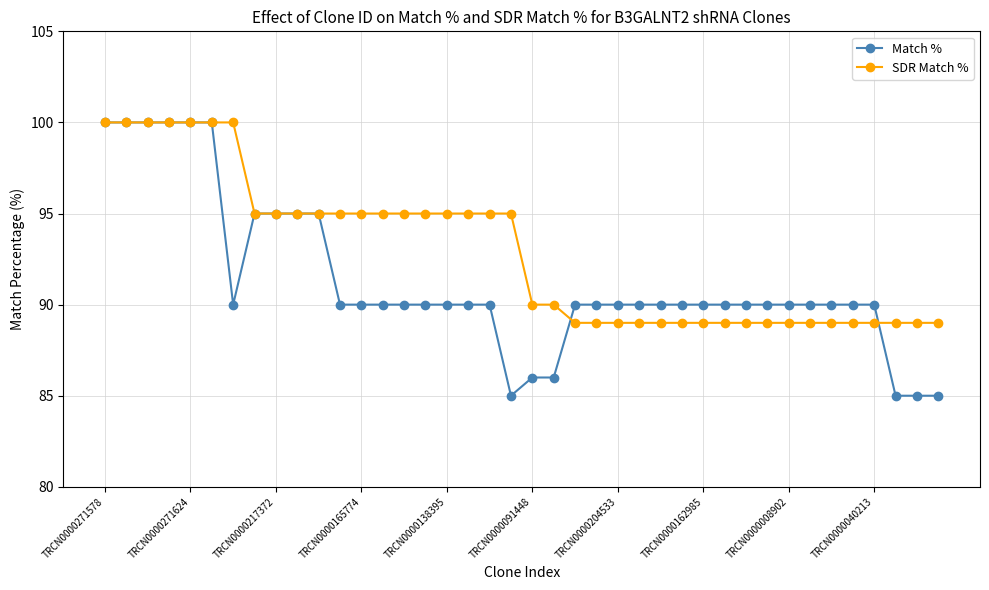

What is the difference between the second highest and second lowest values in the Match % series?

15